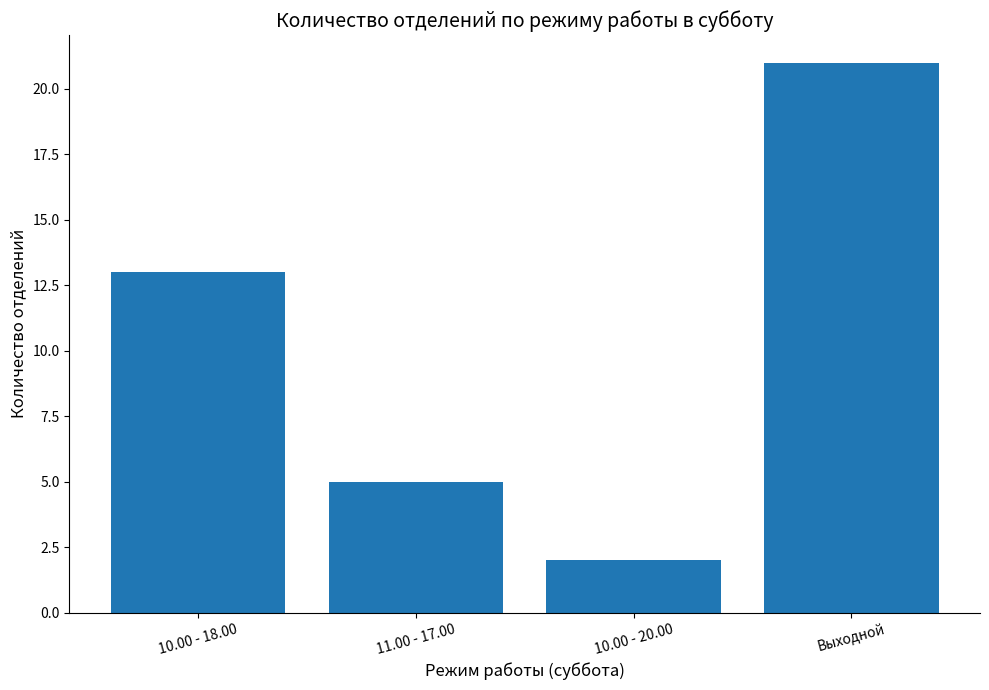

What is the minimum value shown in the chart?

2